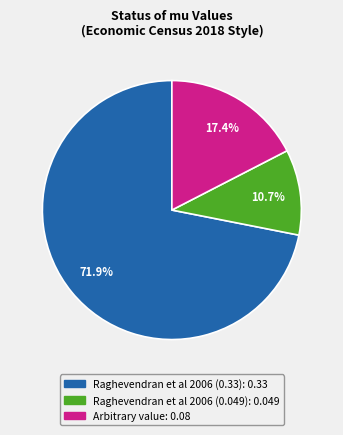

Which has a higher value, Raghevendran et al 2006 (0.33) or Raghevendran et al 2006 (0.049)?

Raghevendran et al 2006 (0.33)